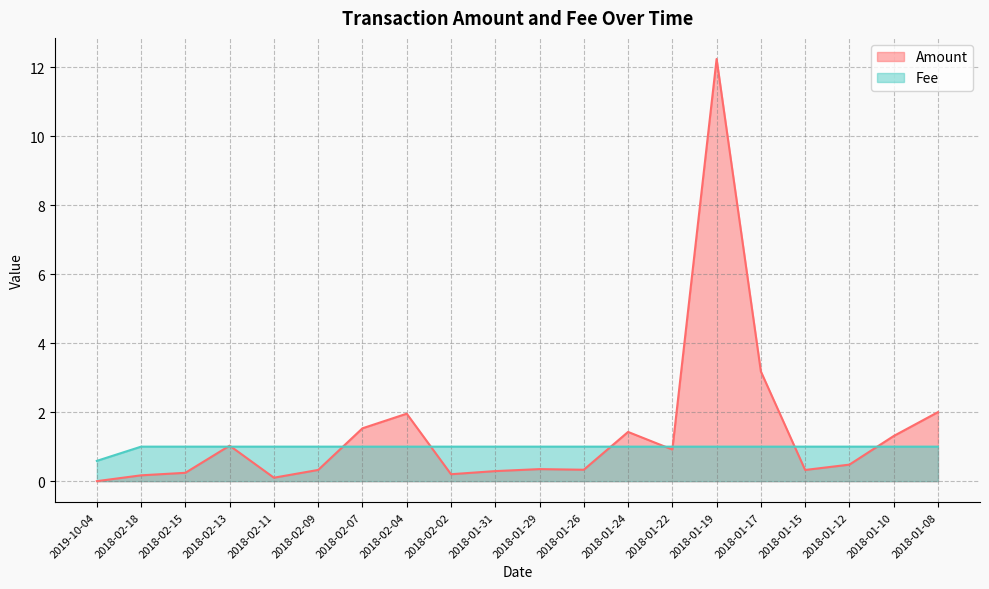

How many data points does each series have?

20